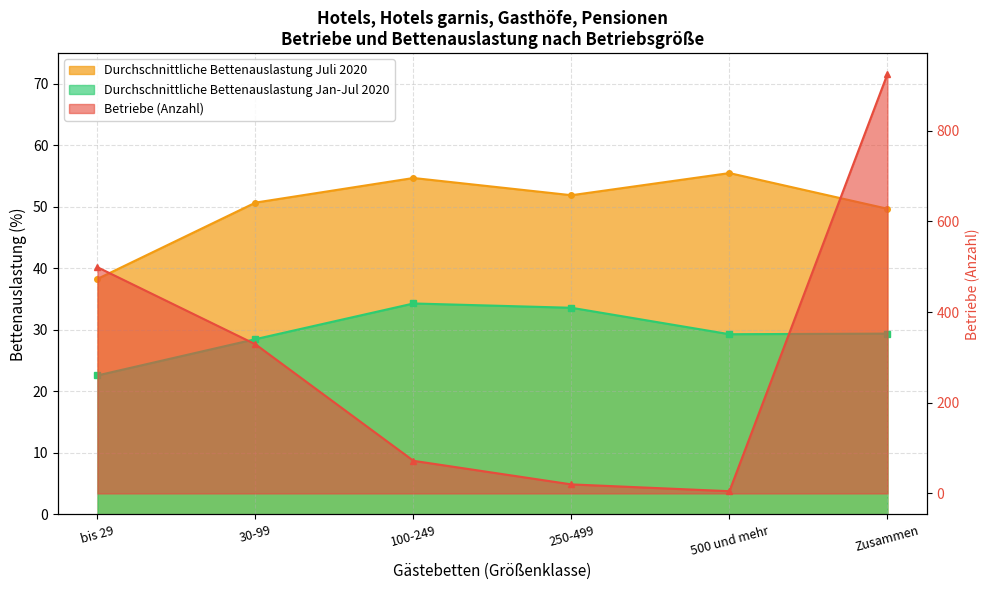

Reading right to left, transcribe all the data shown in this chart.

Betriebe (Anzahl): 925.0	5.0	20.0	72.0	329.0	499.0
Durchschnittliche Bettenauslastung Juli 2020: 49.7	55.5	51.9	54.7	50.7	38.3
Durchschnittliche Bettenauslastung Jan-Jul 2020: 29.4	29.3	33.6	34.3	28.5	22.6